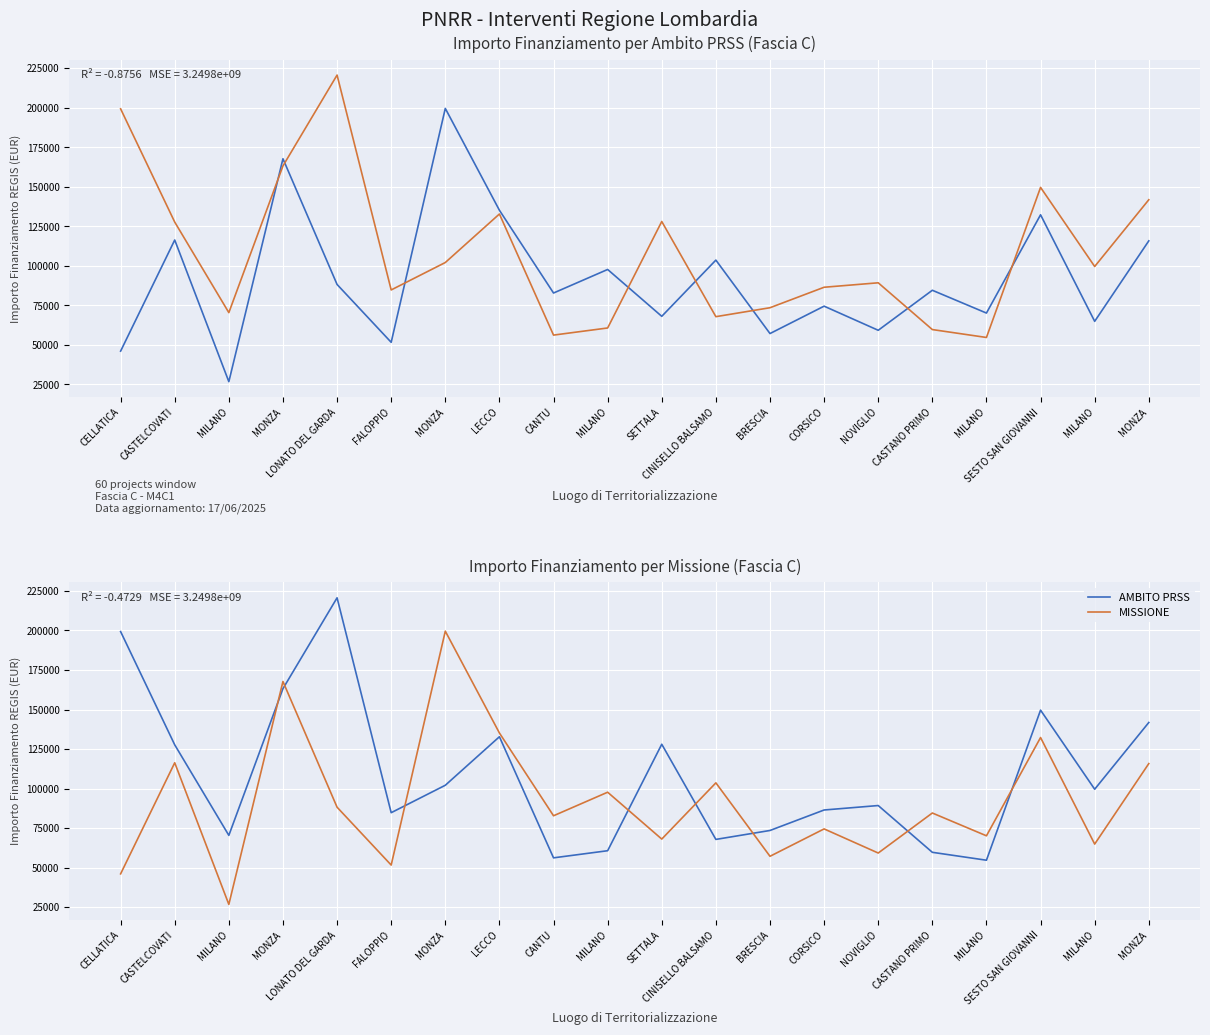

What are all the series names shown in the legend?

AMBITO PRSS, MISSIONE